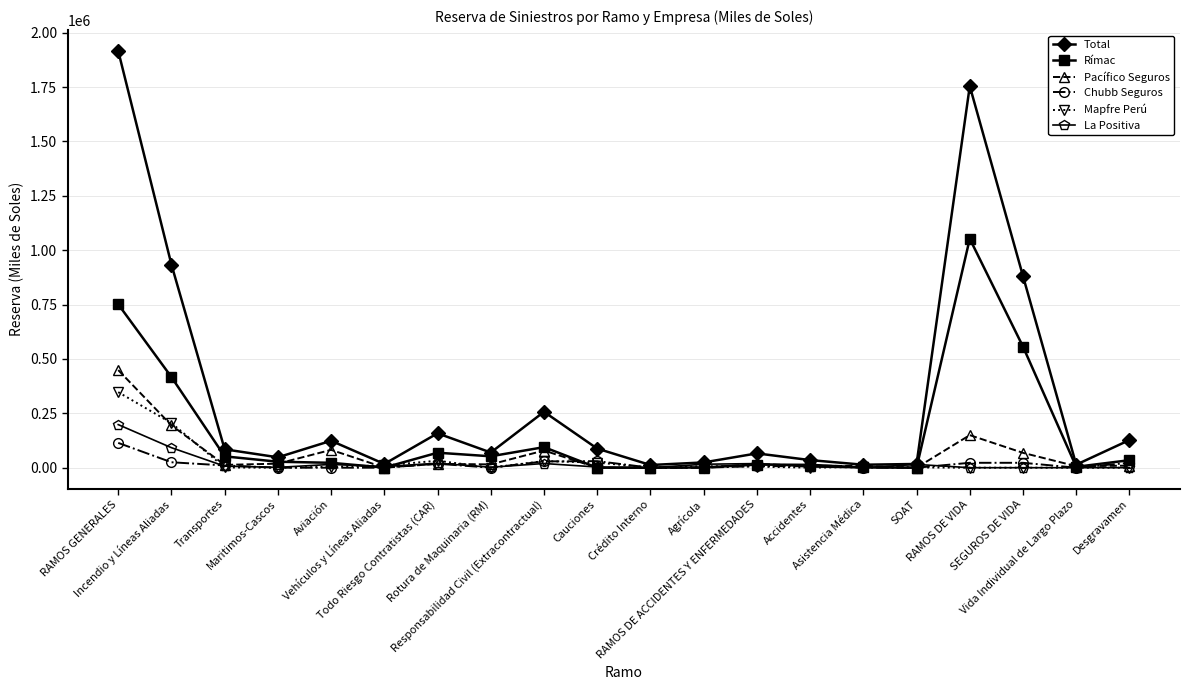

True or false: Chubb Seguros has more than 1 points higher than both neighbors.

True